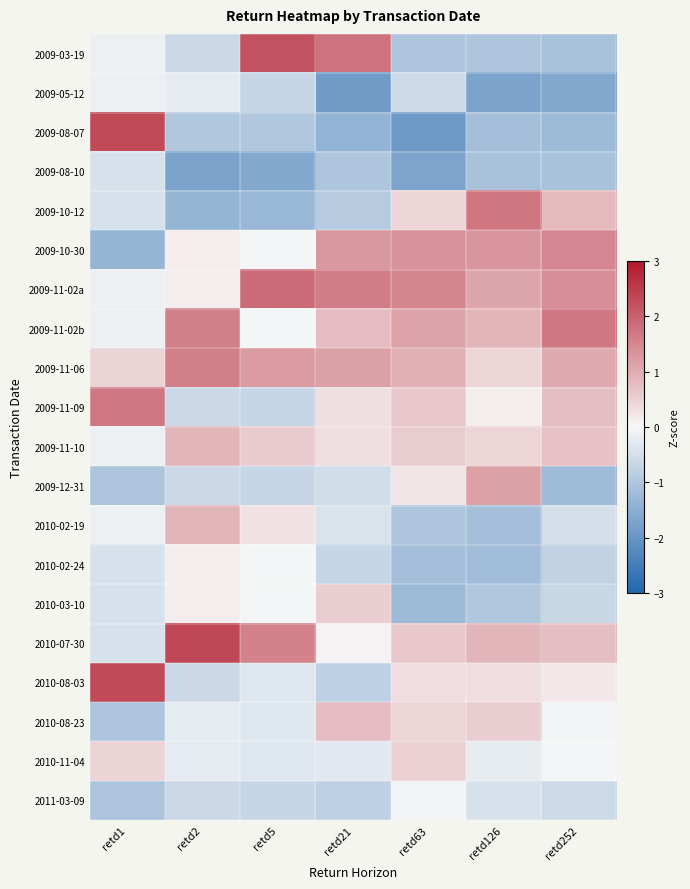

Between retd126 and retd252, which series saw the biggest shift?

2009-12-31